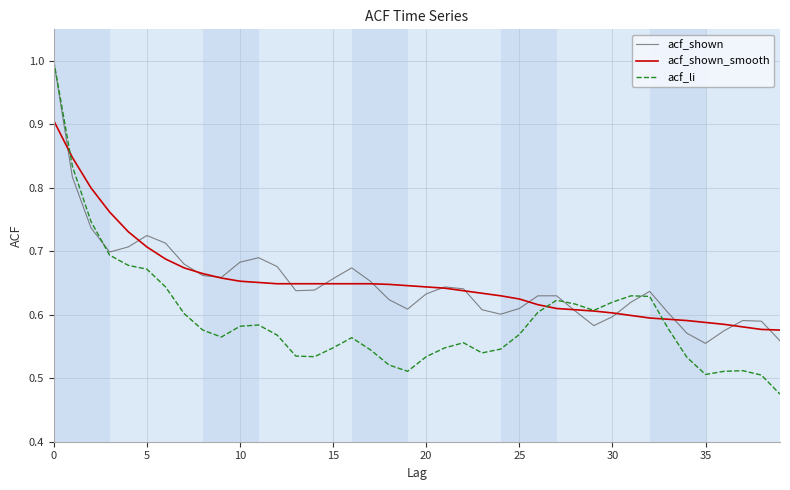

What is the highest value of the acf_li series?

1.0